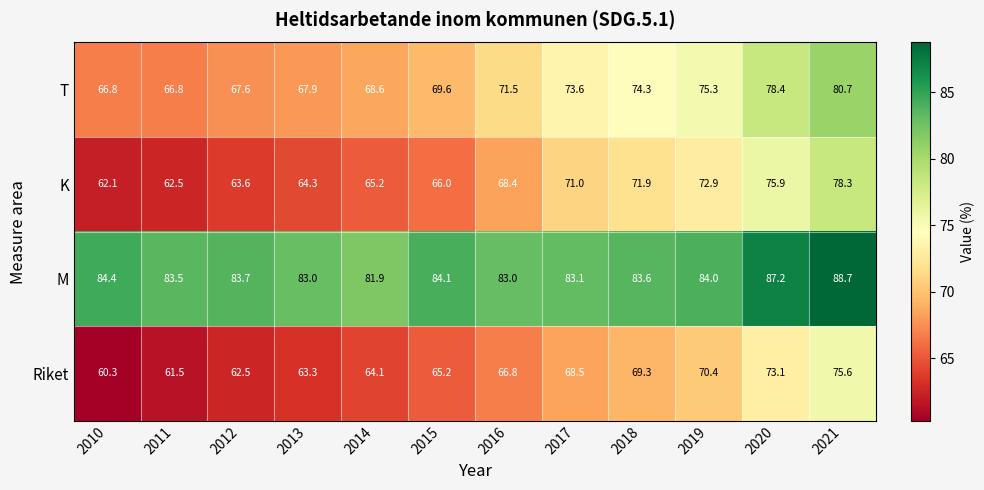

Count the number of categories in the chart.

12